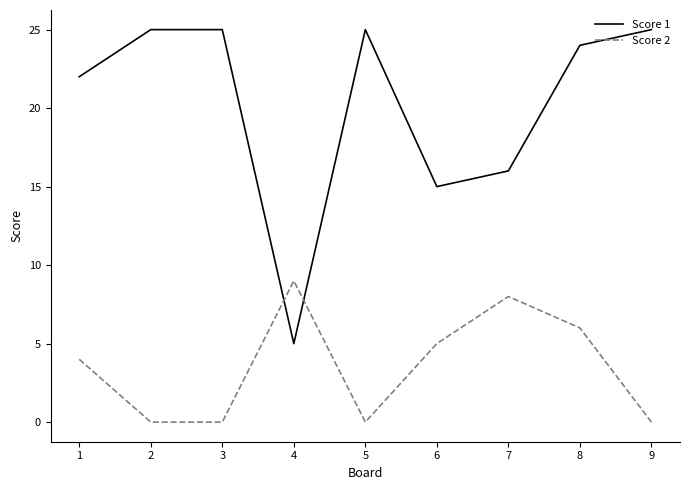

What is the total value across all series at 5?

25